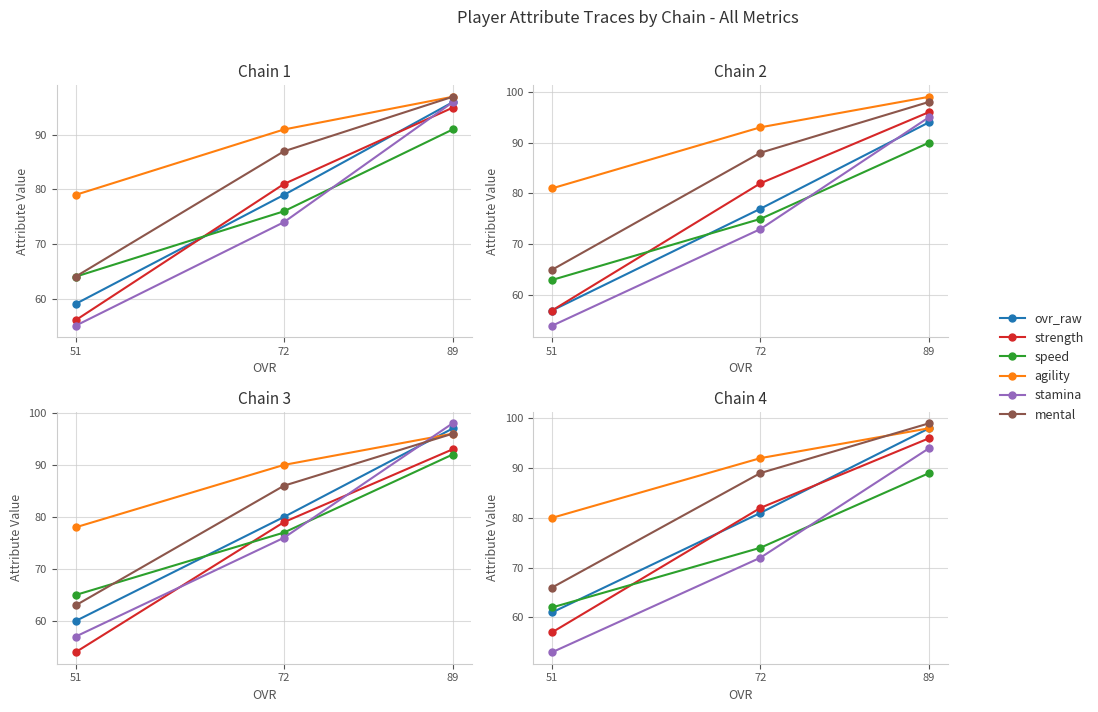

The value of speed at 51 is 33. True or false?

False